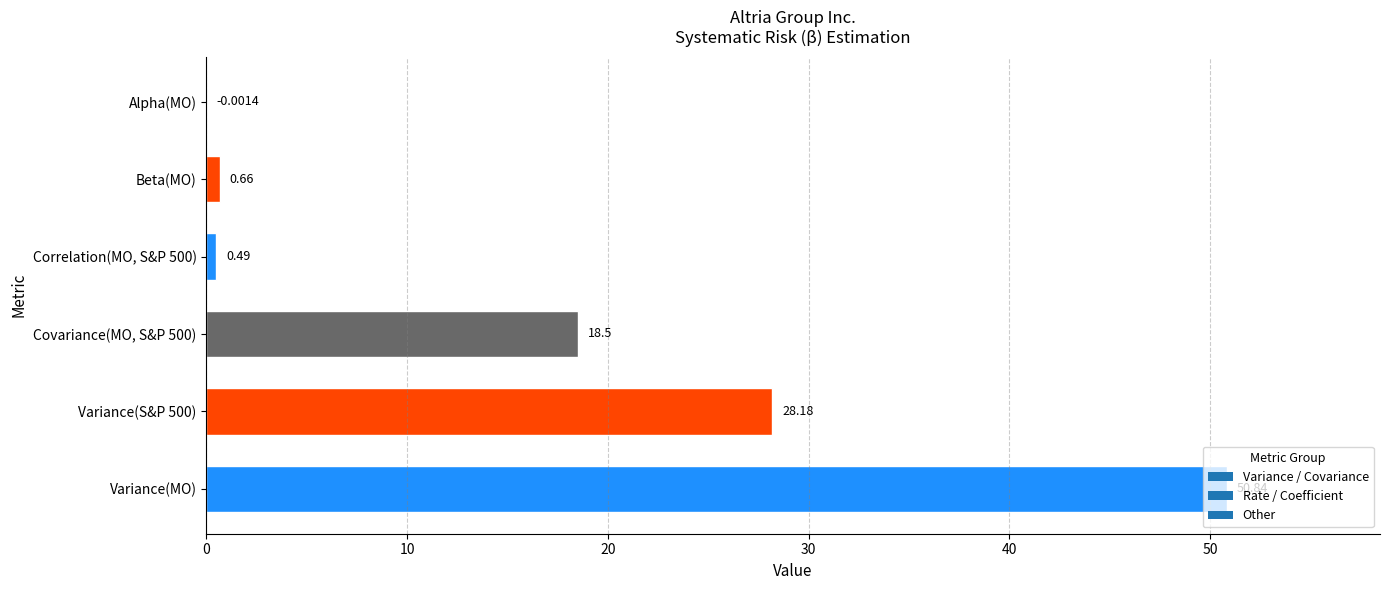

What is the sum of the values at Beta(MO) and Variance(MO)?

51.5